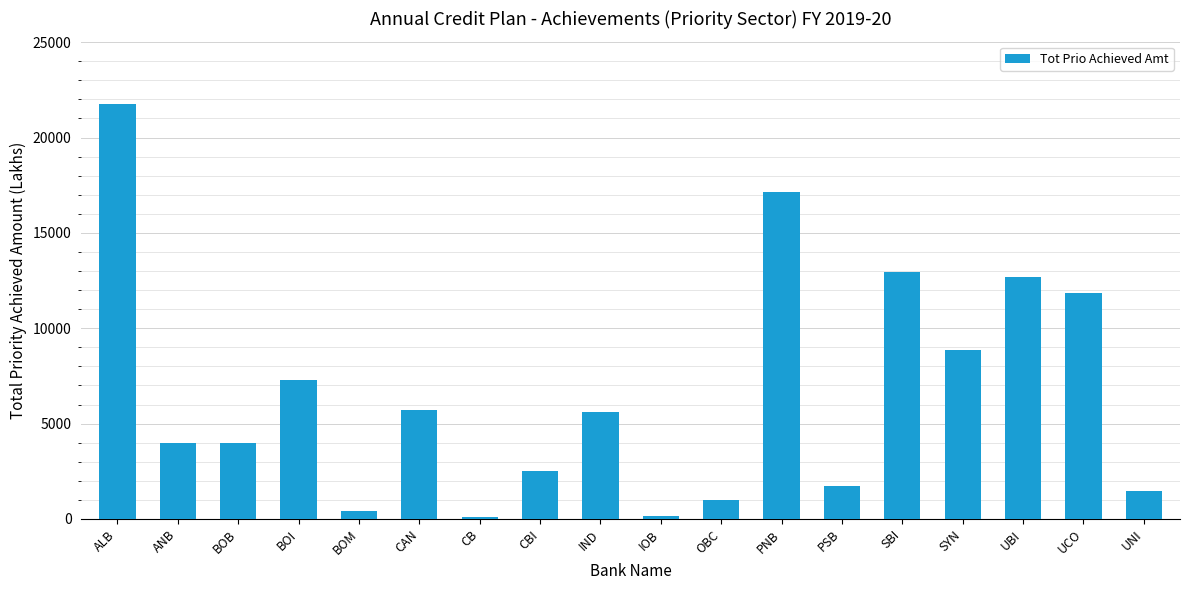

Where is the data nearest to the value 10952?

UCO